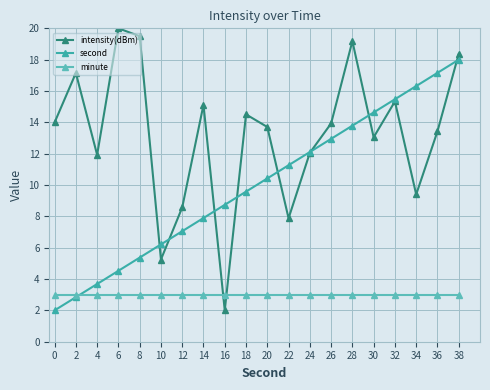

How many intersections are there between intensity(dBm) and minute?

2